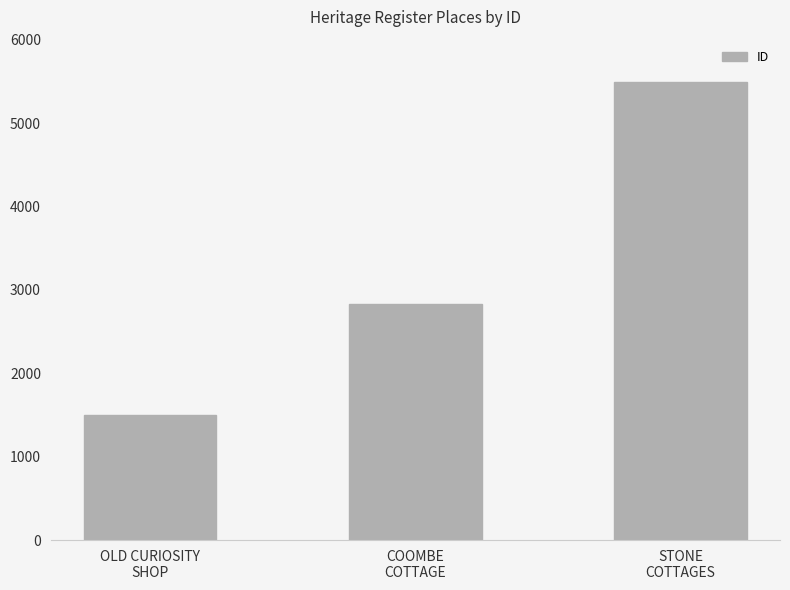

What is the average value?

3272